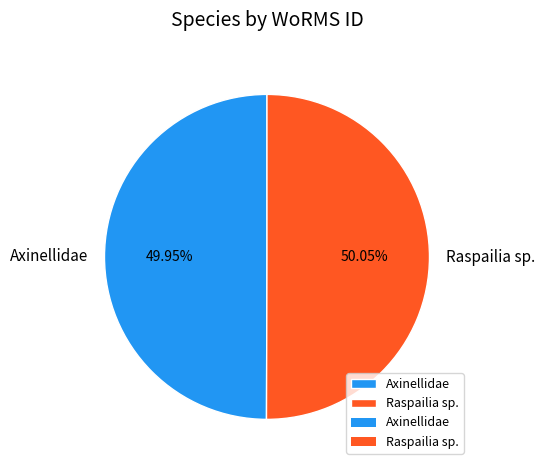

Combined, do Axinellidae and Raspailia sp. account for over 50%?

Yes